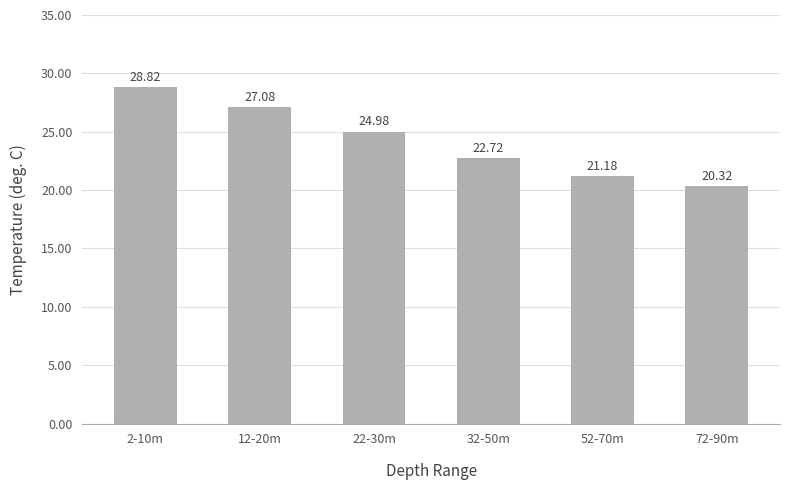

What is the change in value from 12-20m to 72-90m?

-6.8